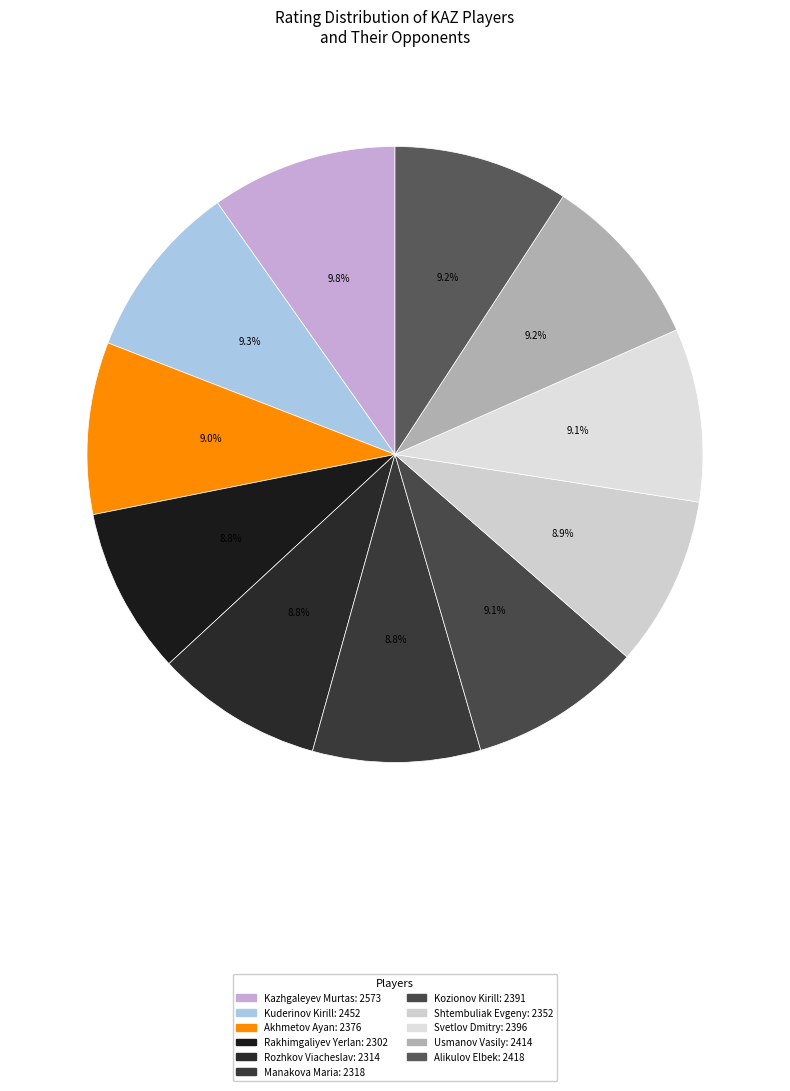

Count the number of slices in the pie.

11